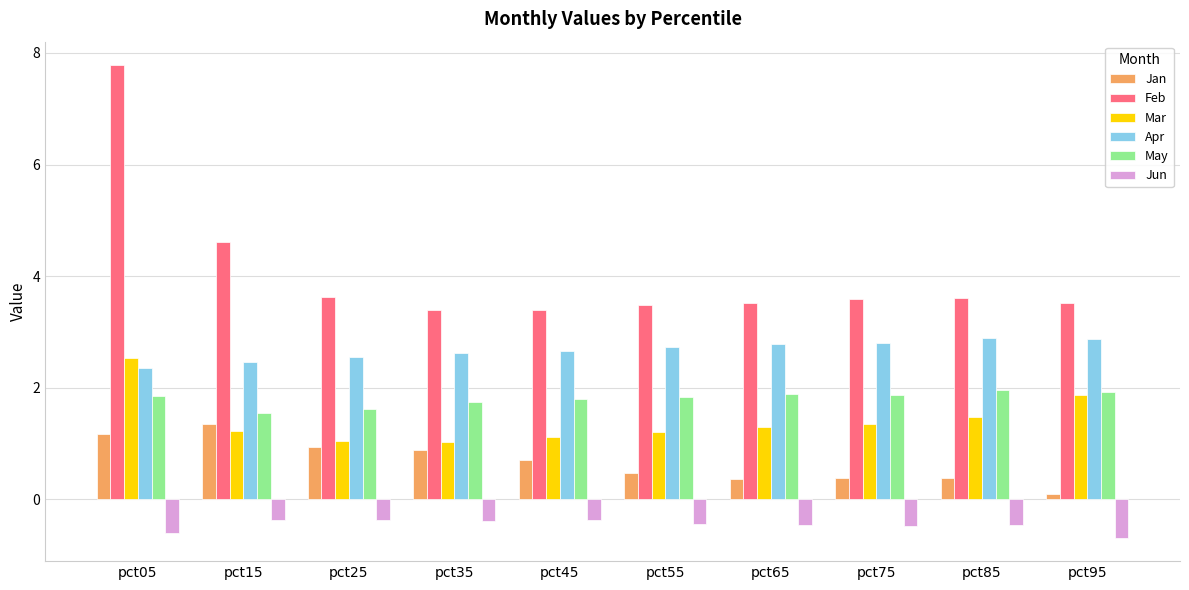

Rank the series at pct35 from highest to lowest value.

Feb, Apr, May, Mar, Jan, Jun